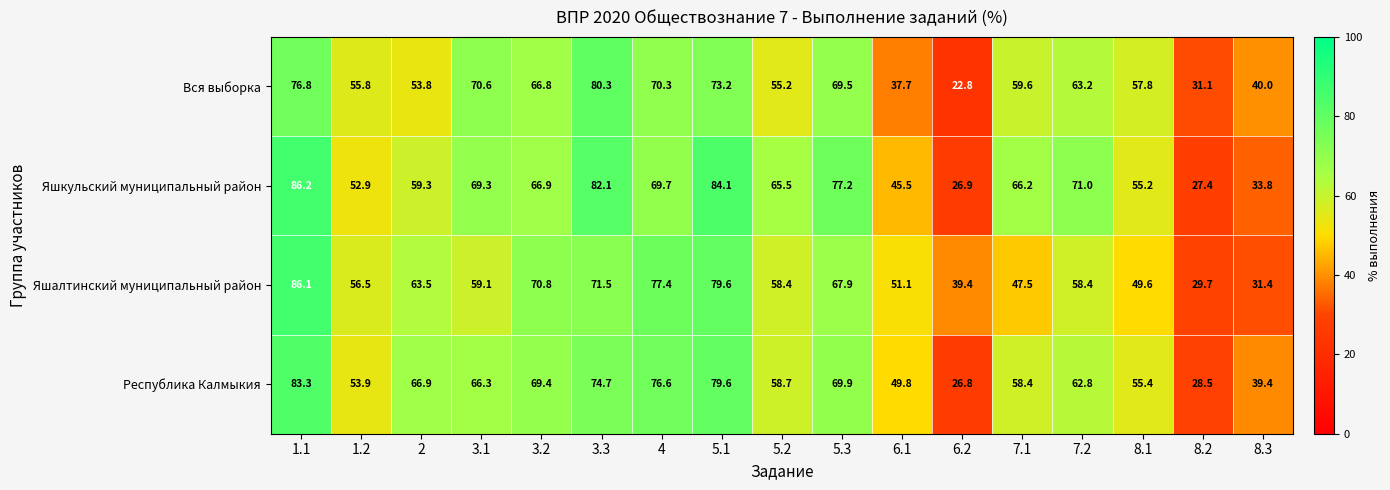

How many data points does each series have?

17